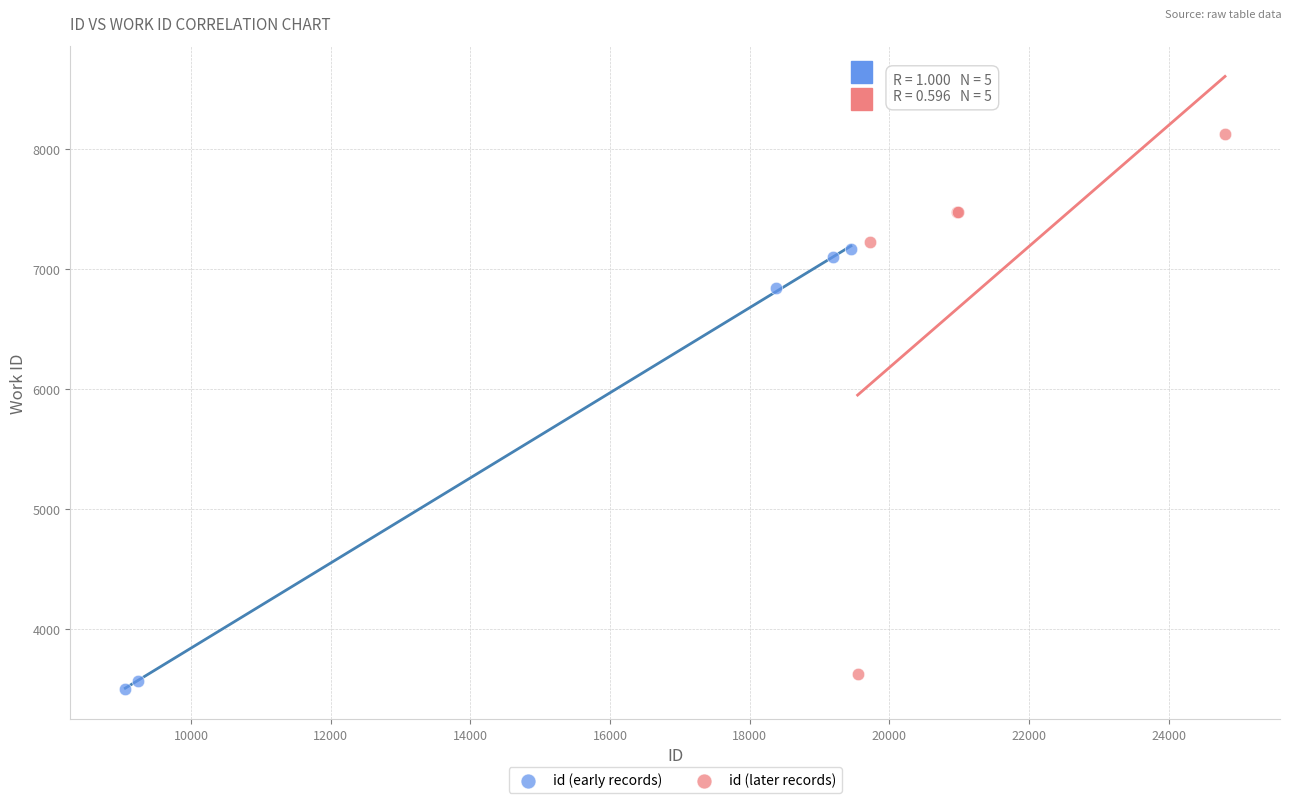

What are all the series names shown in the legend?

id (early records), id (later records)